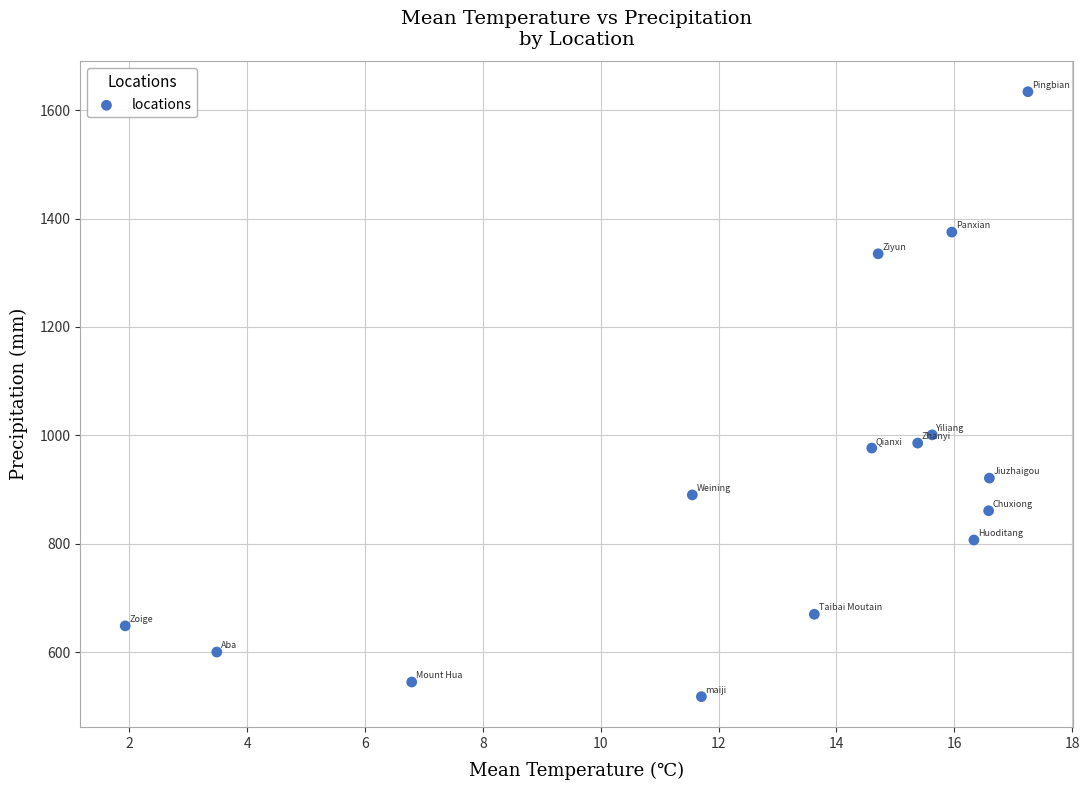

What Y value in the scatter plot is closest to 1076?

1001.0